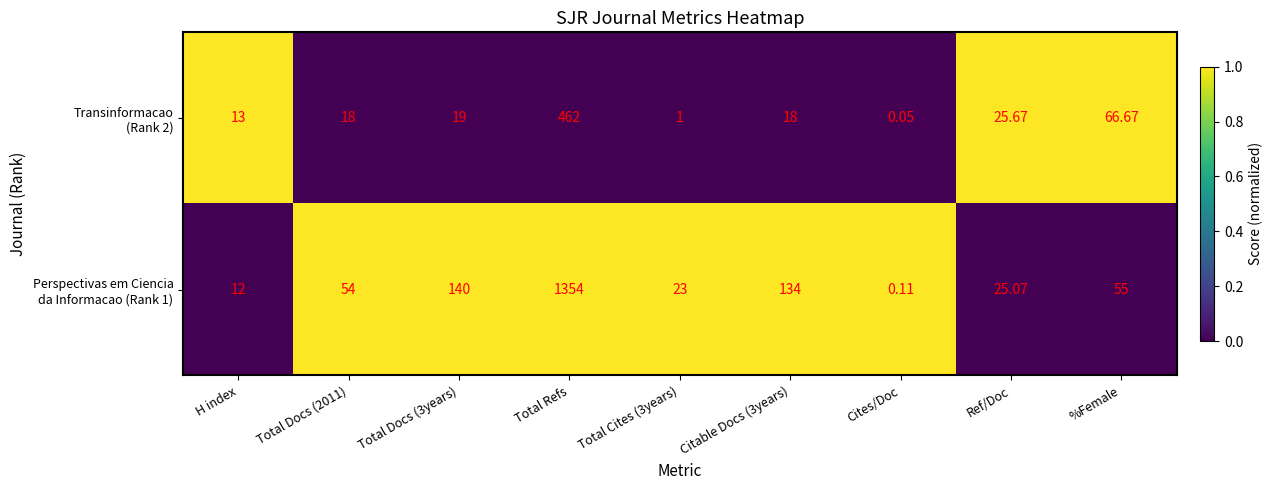

What is the maximum value shown in the chart?

1354.0